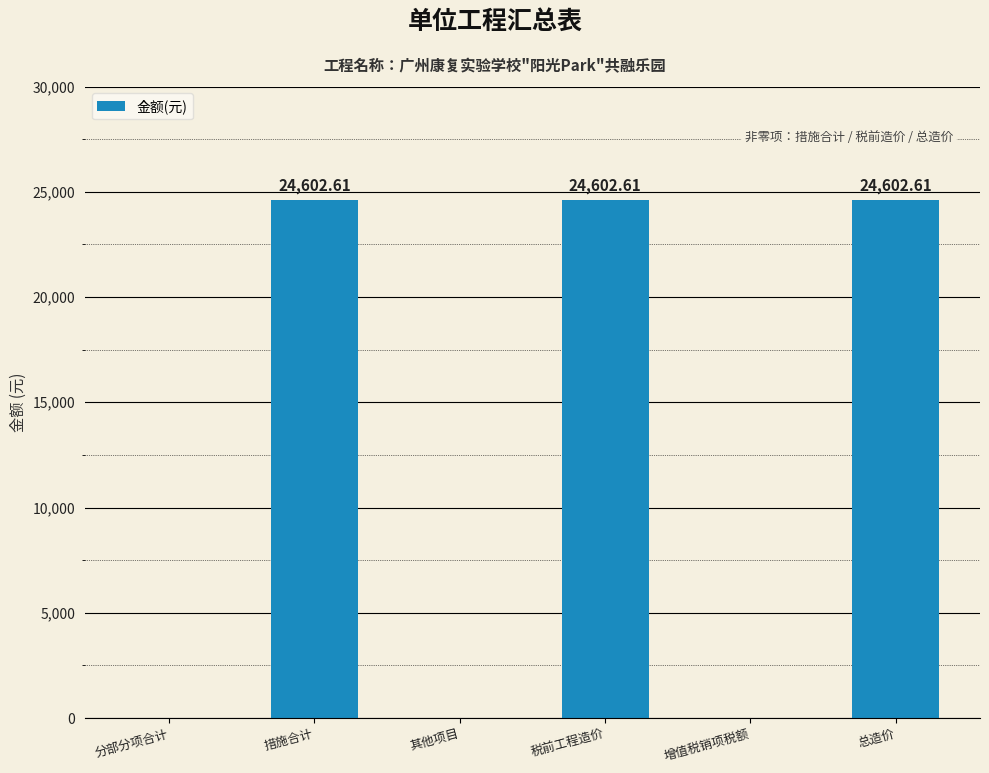

How many values are above zero?

3